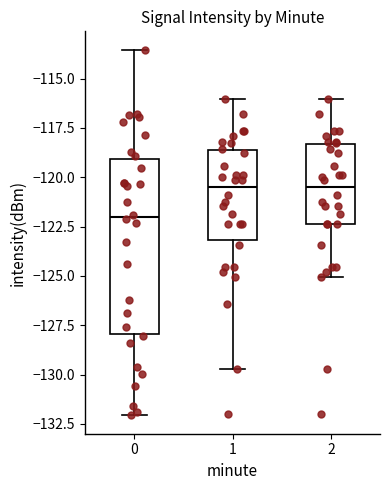

Comparing the boxes themselves (not the whiskers), which one is the tallest?

0